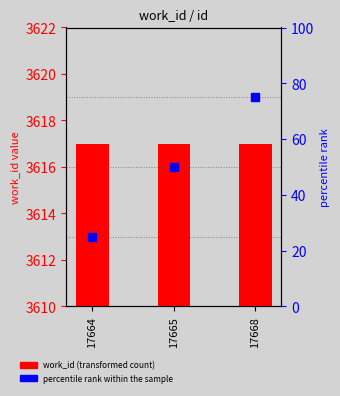

At which category is the sum across all series the highest?

17668